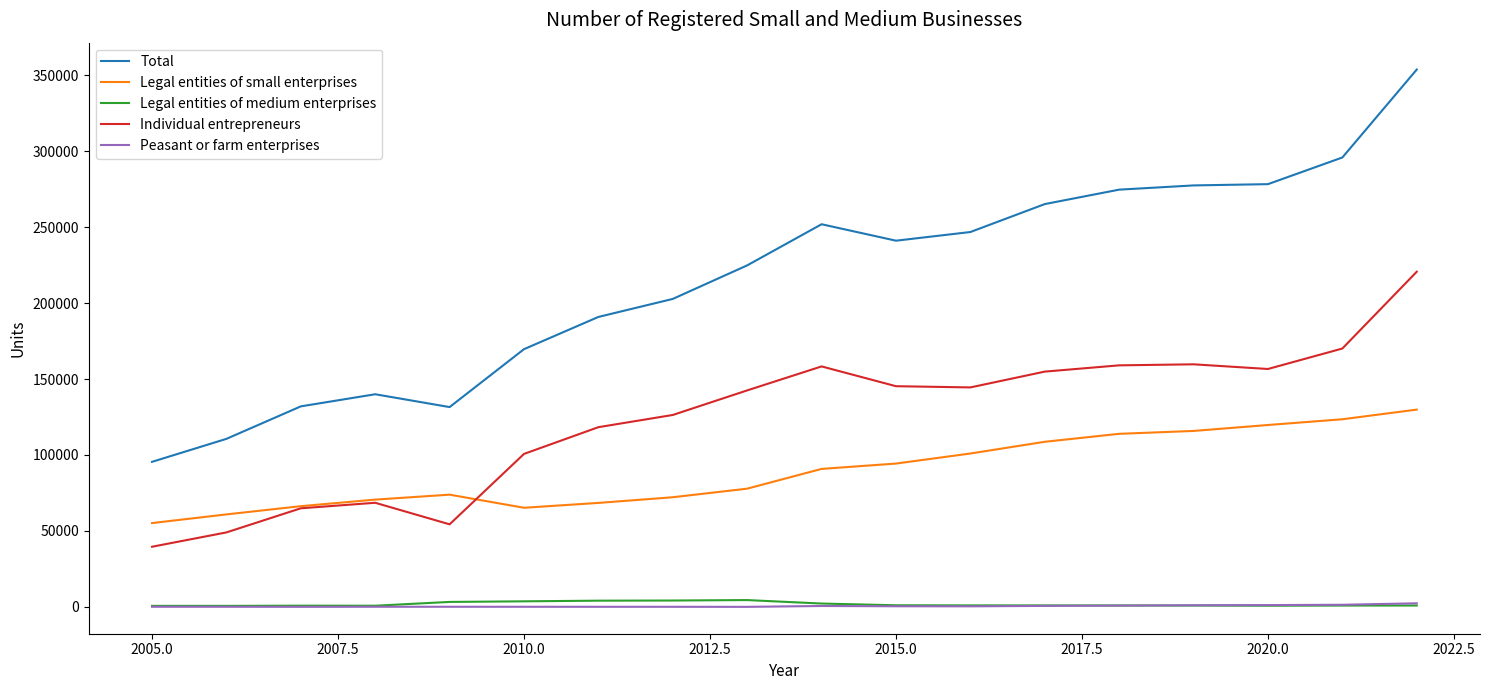

Which series has the largest range (max minus min)?

Total